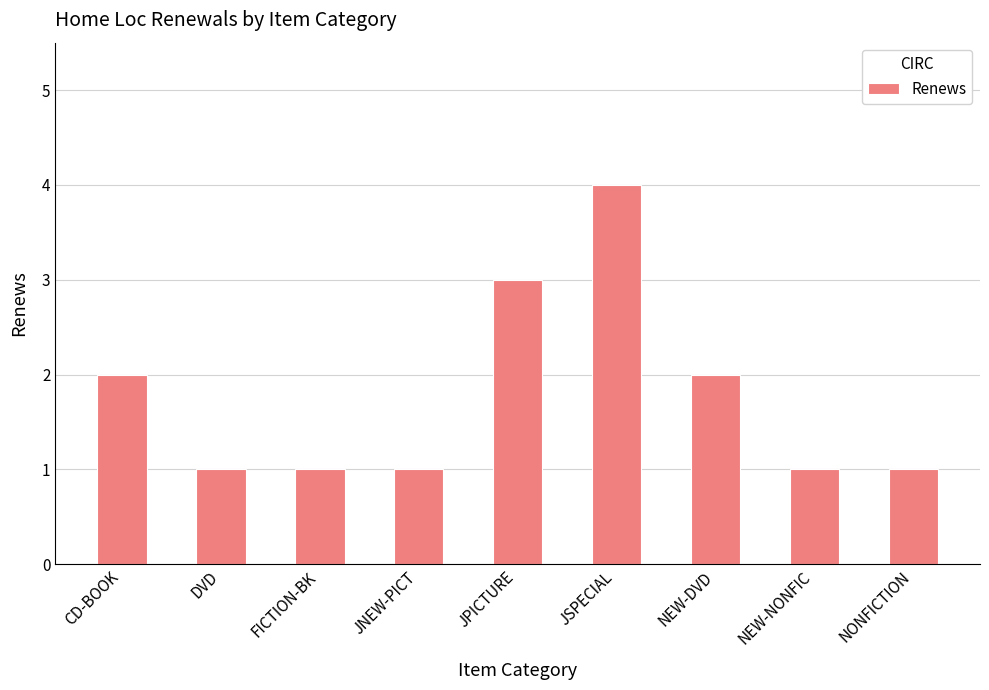

How many categories are shown in the chart?

9